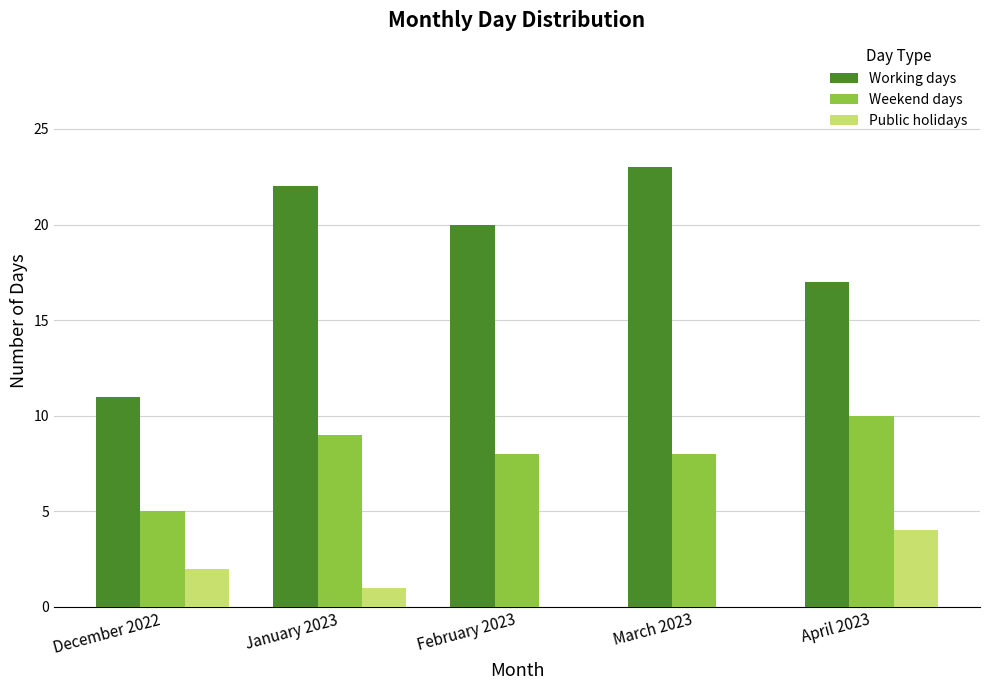

Reading left to right, what are all the values shown in this chart?

Working days: 11	22	20	23	17
Weekend days: 5	9	8	8	10
Public holidays: 2	1	0	0	4